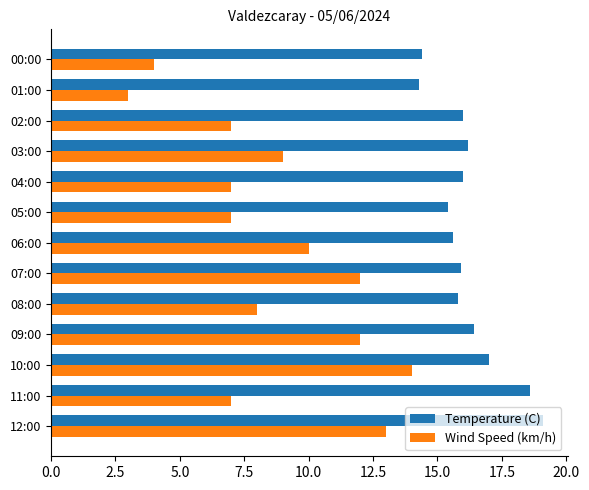

Which label corresponds to the smallest value in the chart?

01:00